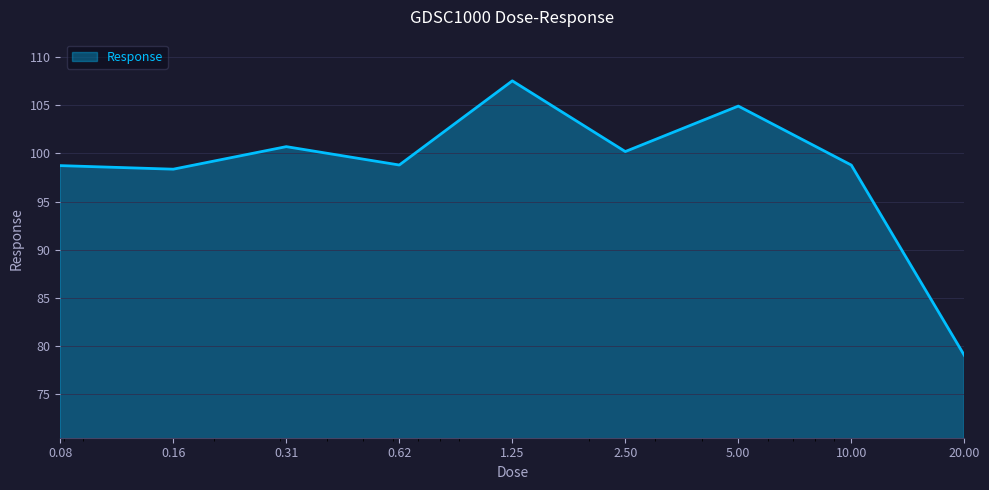

What is the smallest value displayed?

79.0